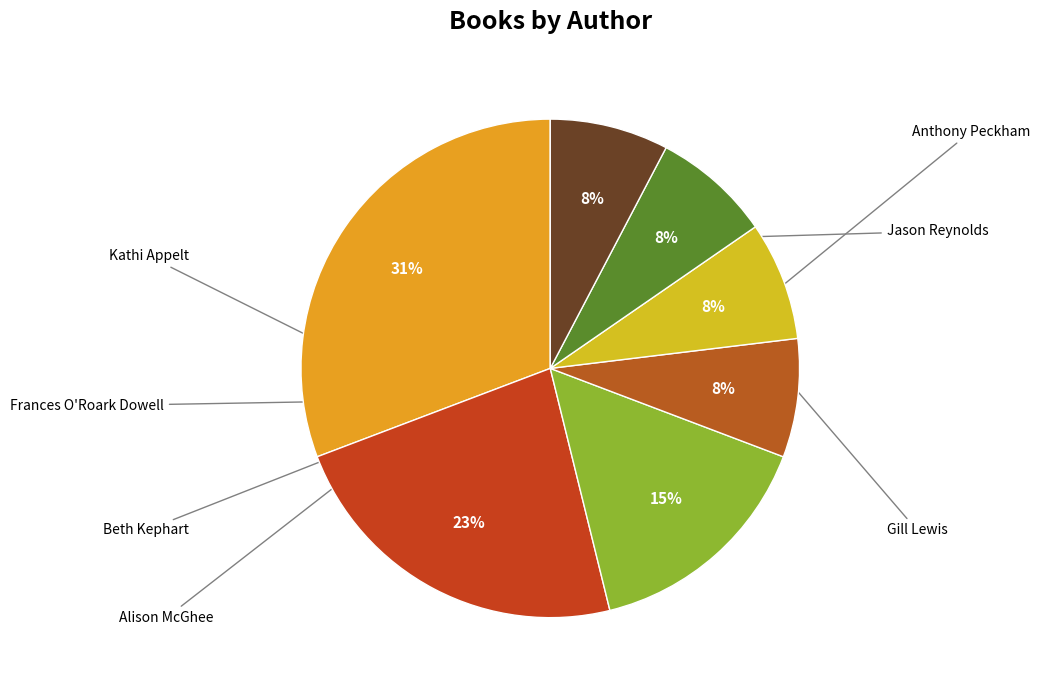

To the nearest percent, what is the average slice percentage?

14%